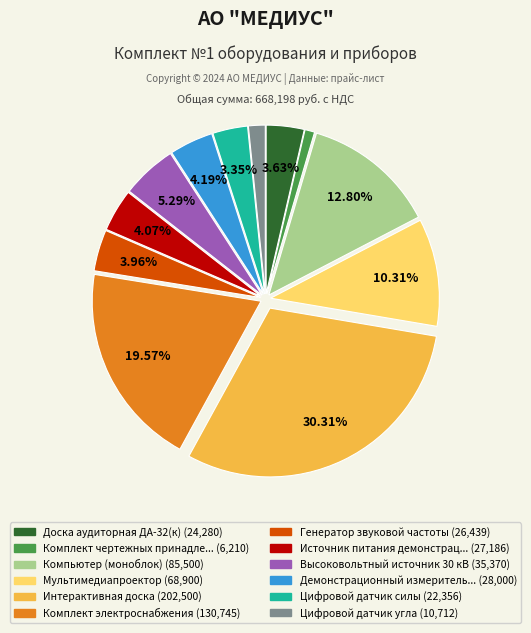

Count the number of slices in the pie.

12